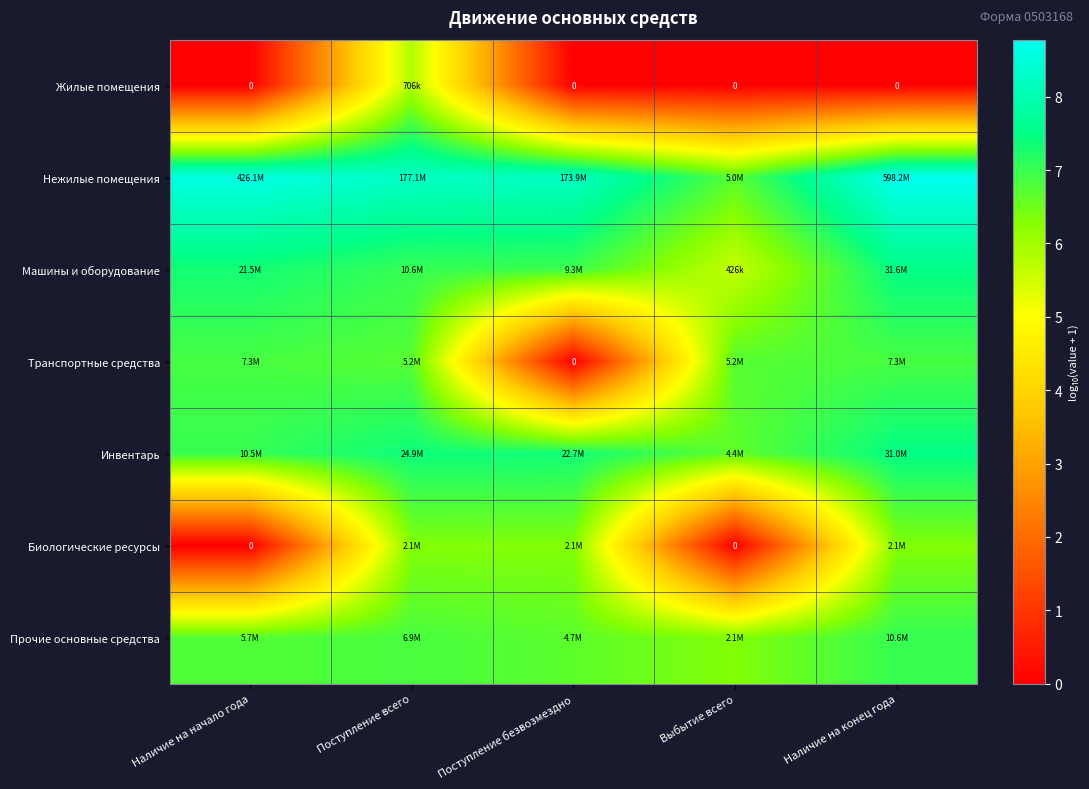

Rank the categories by Транспортные средства value from highest to lowest.

Наличие на начало года, Наличие на конец года, Поступление всего, Выбытие всего, Поступление безвозмездно